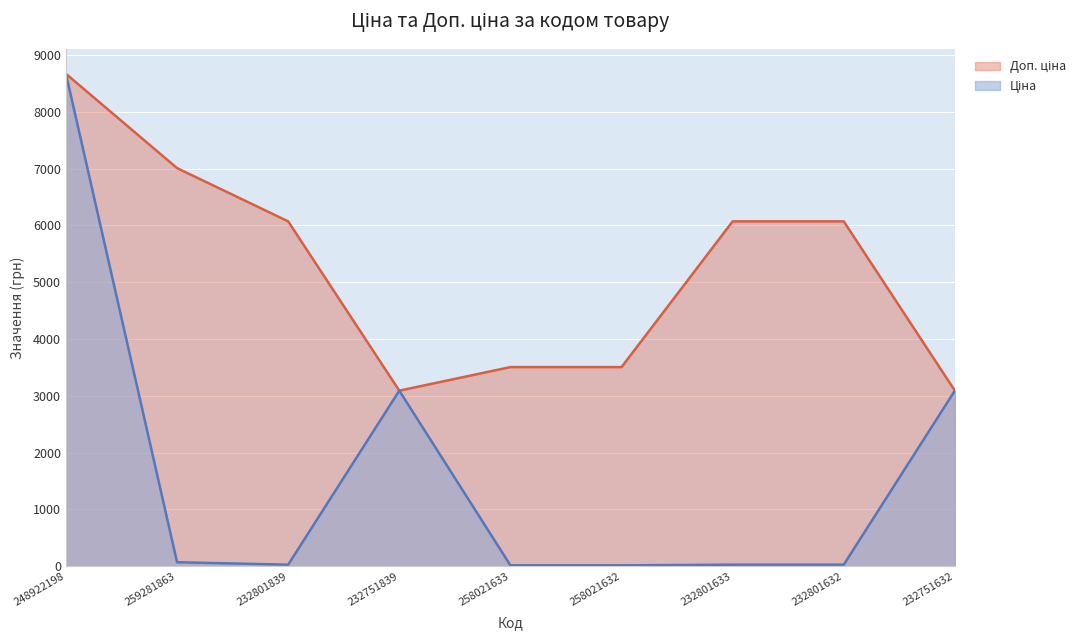

Between 258021633 and 259281863, which is larger?

259281863